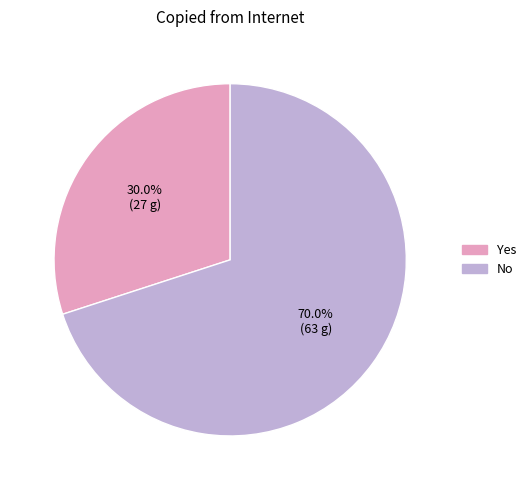

Is there any slice that represents more than half of the pie?

Yes